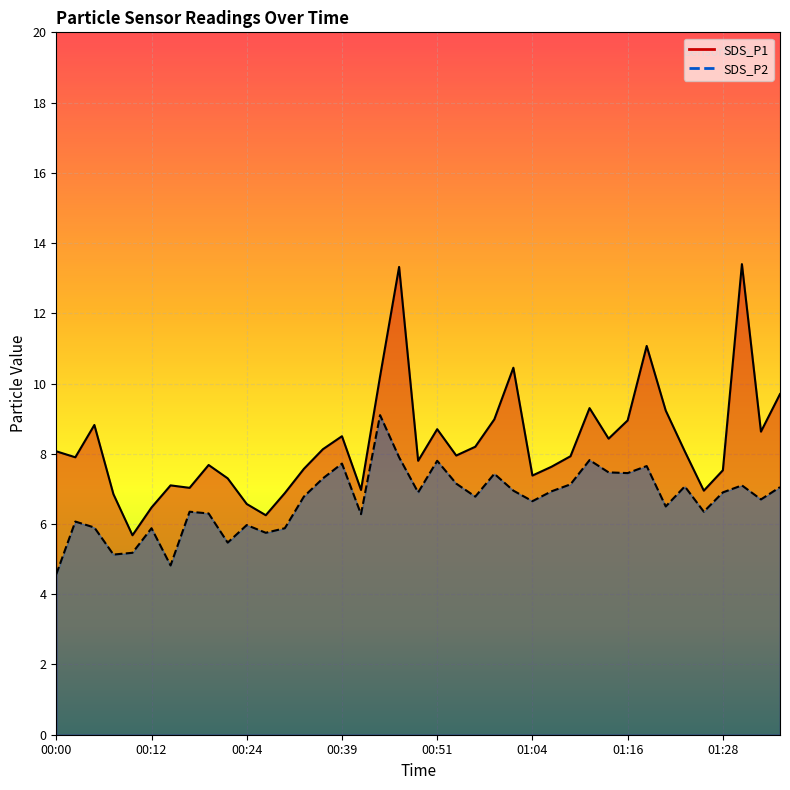

Where is SDS_P2 nearest to the value 6?

00:24